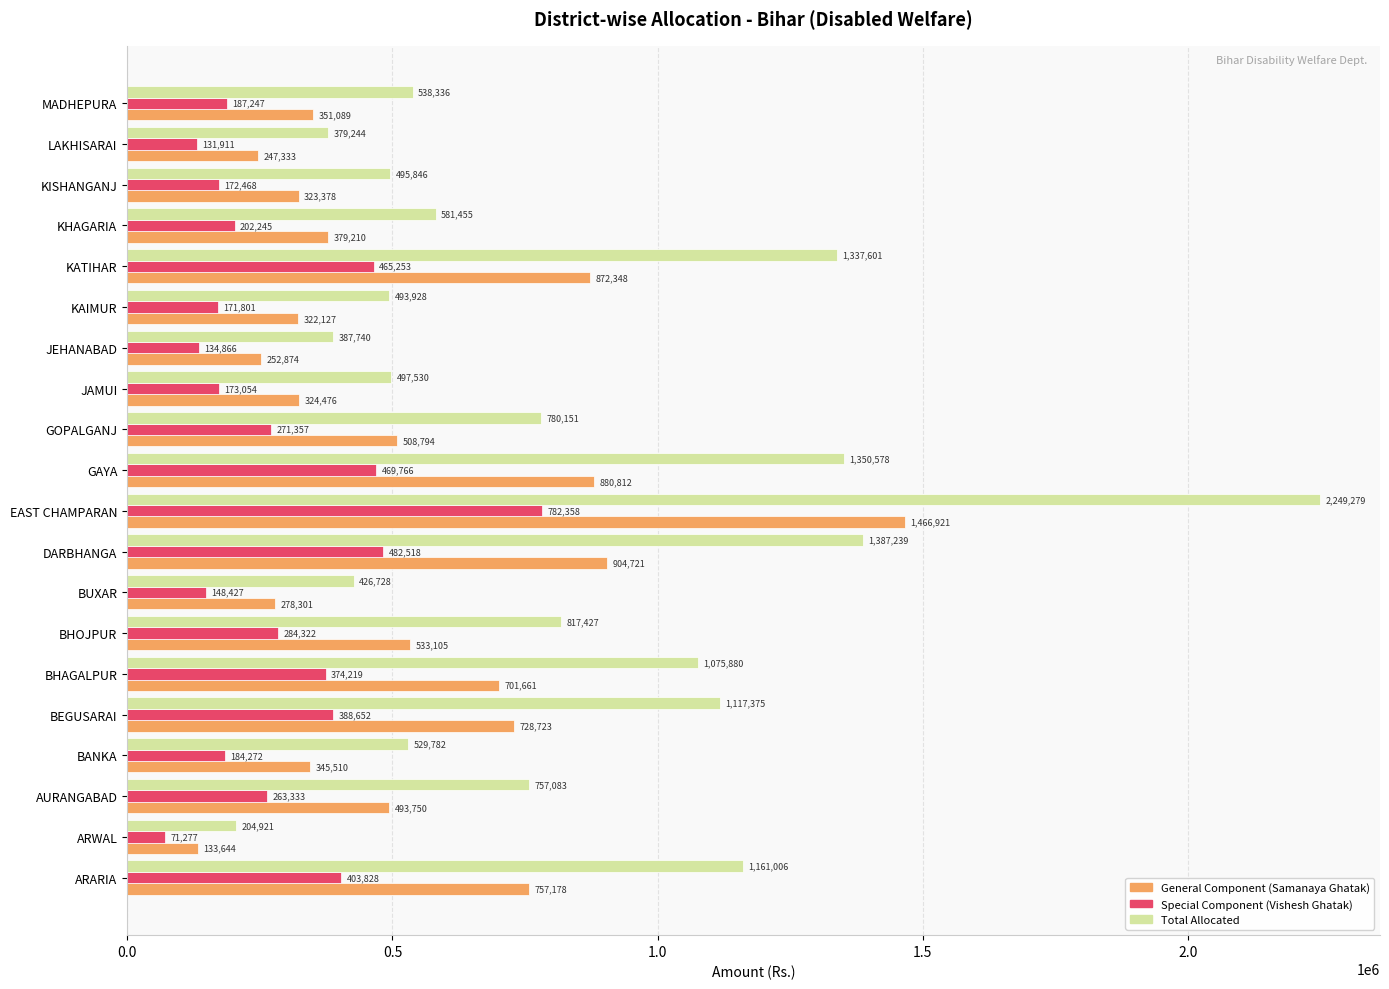

At how many categories does at least one series exceed 557361?

11